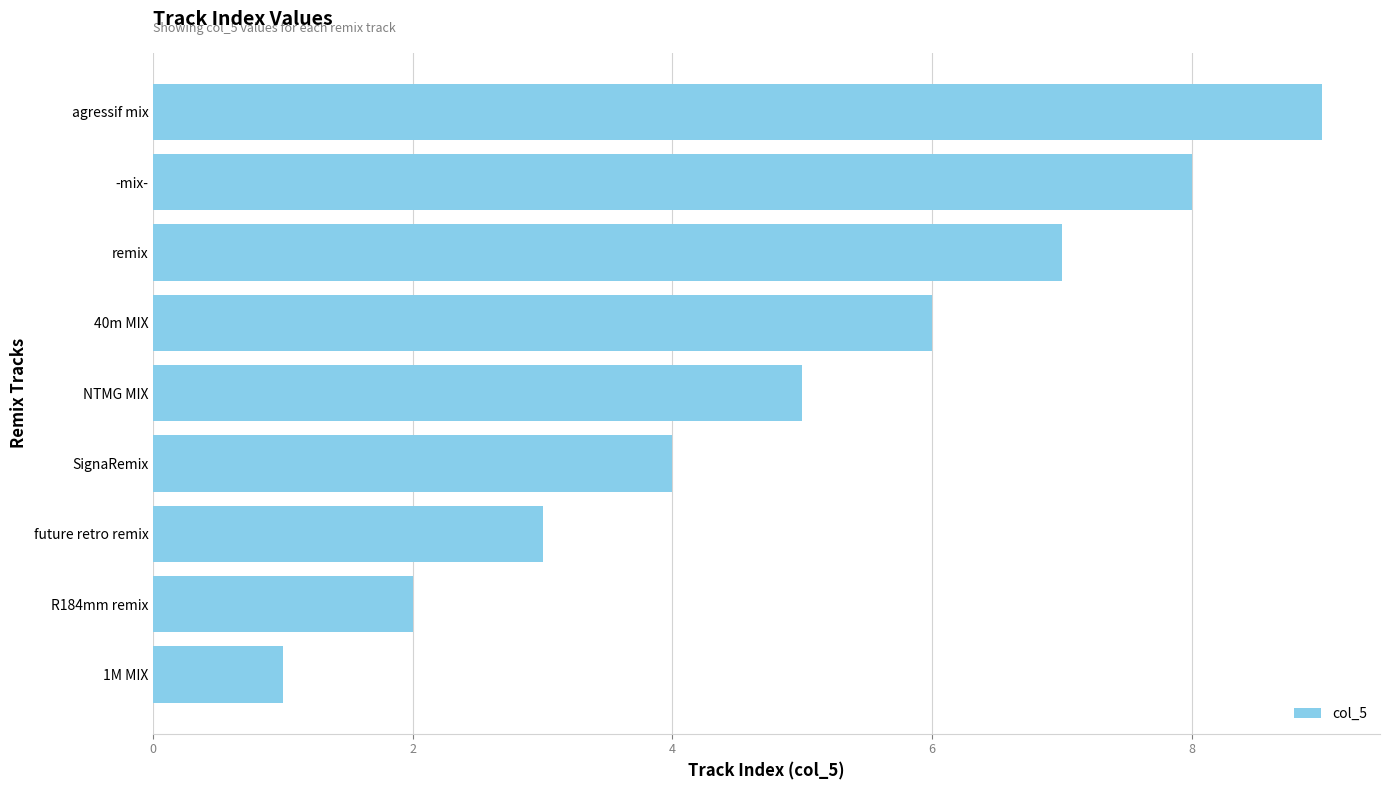

How many distinct data groups are displayed?

1